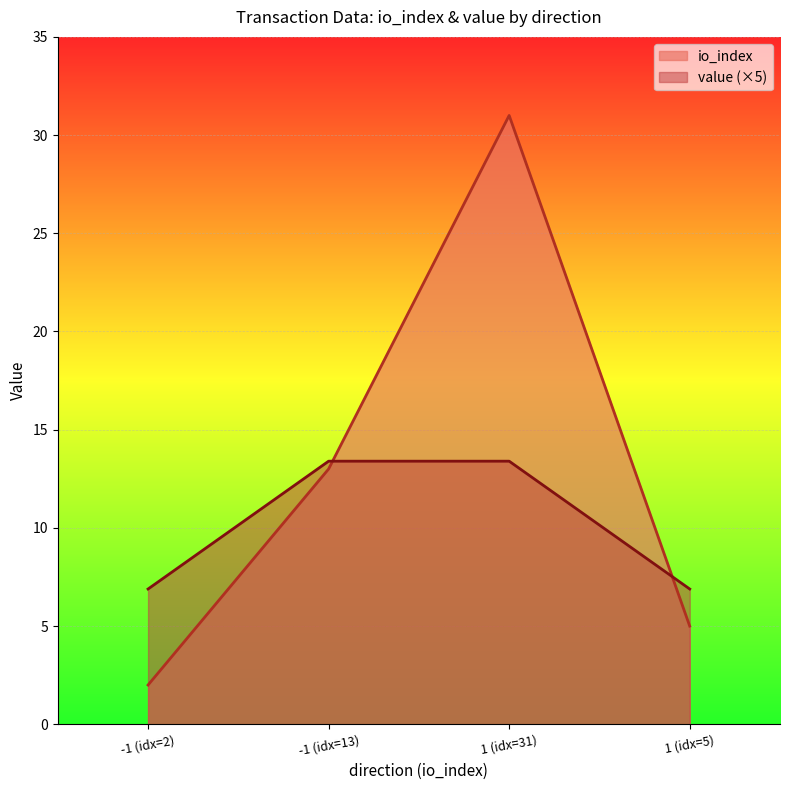

Rank the series by their maximum value, from highest to lowest.

io_index, value (×5)